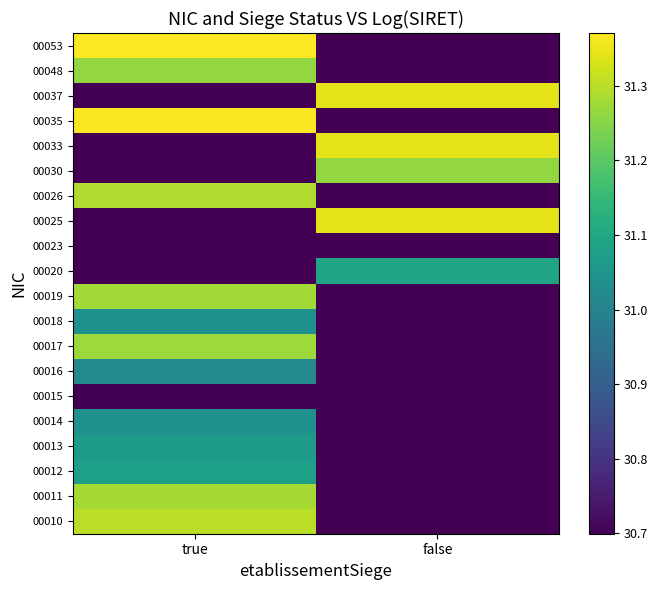

How many distinct data groups are displayed?

20